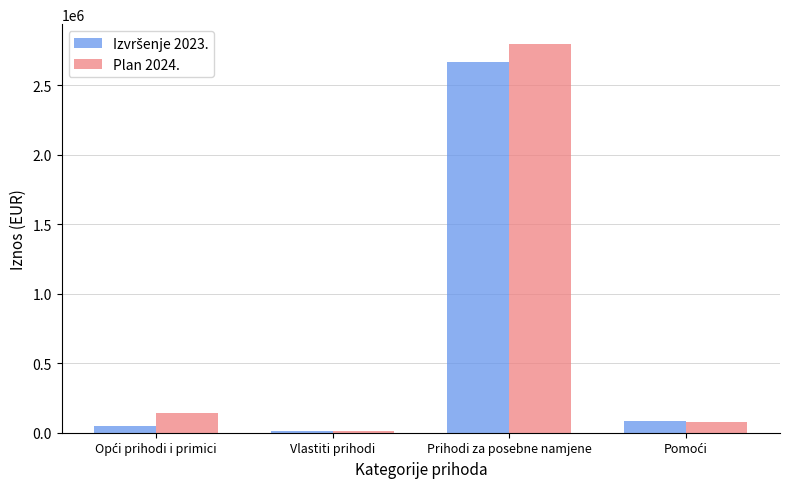

Does the chart contain any negative values?

No